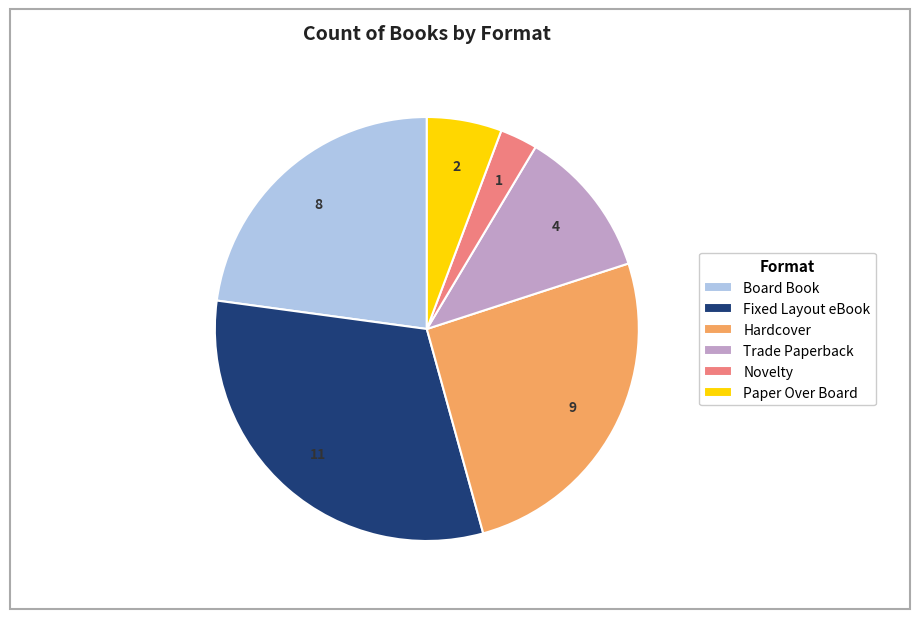

The Trade Paperback slice represents 3% of the pie. True or false?

False